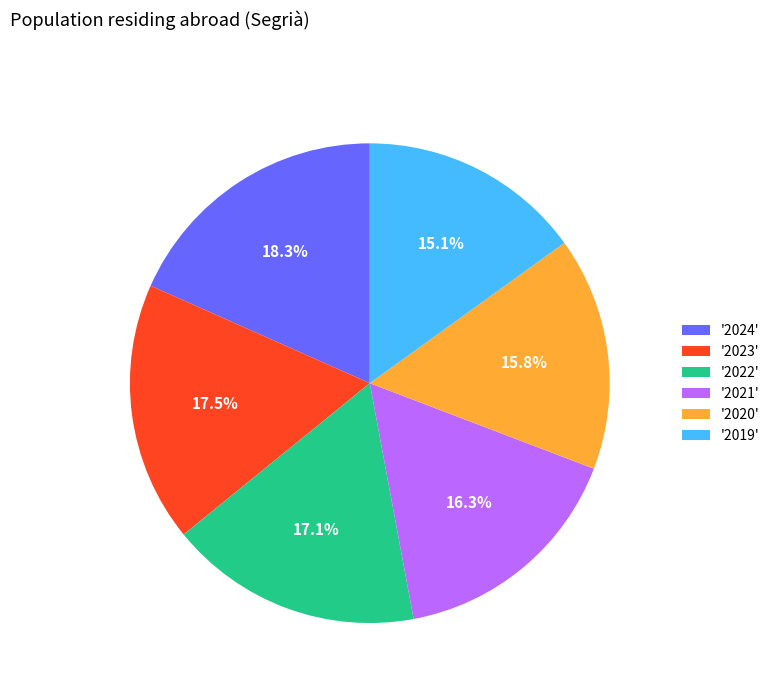

Count the number of slices in the pie.

6